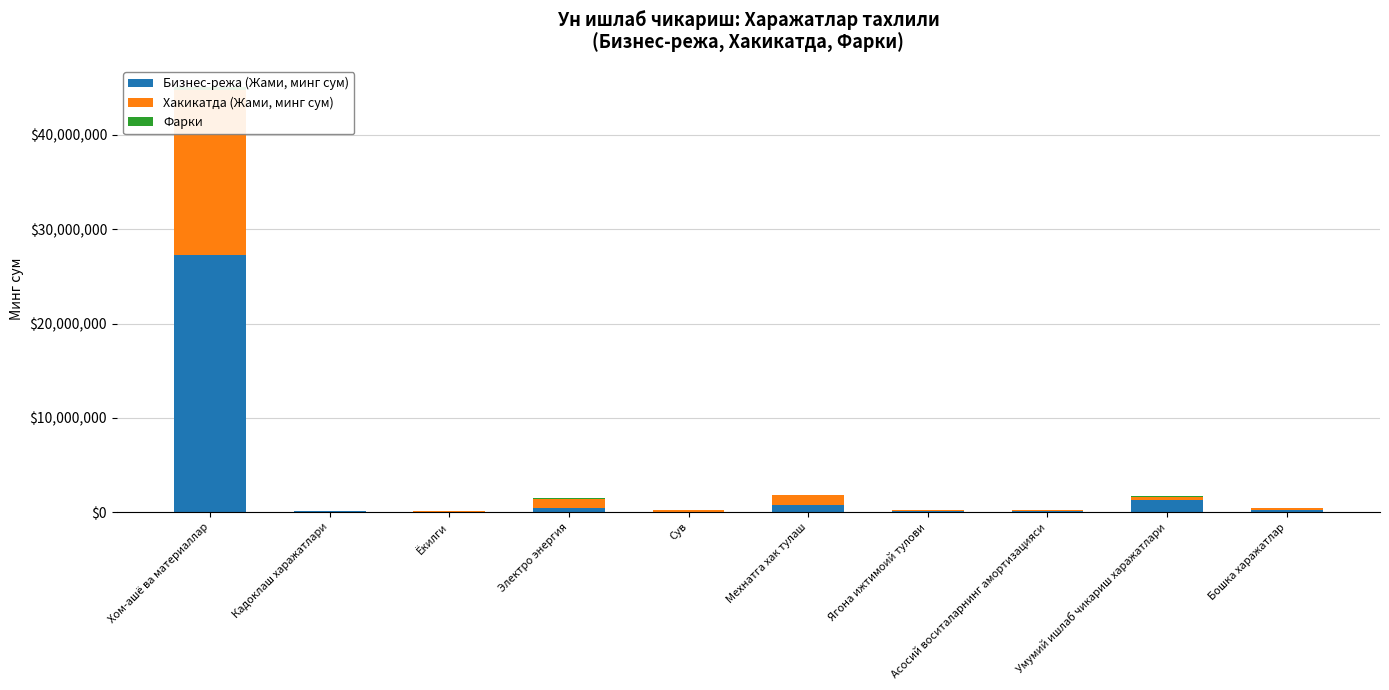

How many values in the Фарки series are below 20561?

5